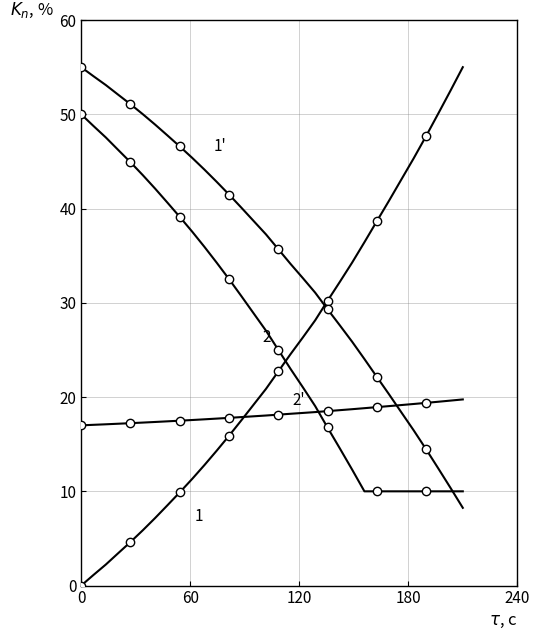

How many distinct data groups are displayed?

4